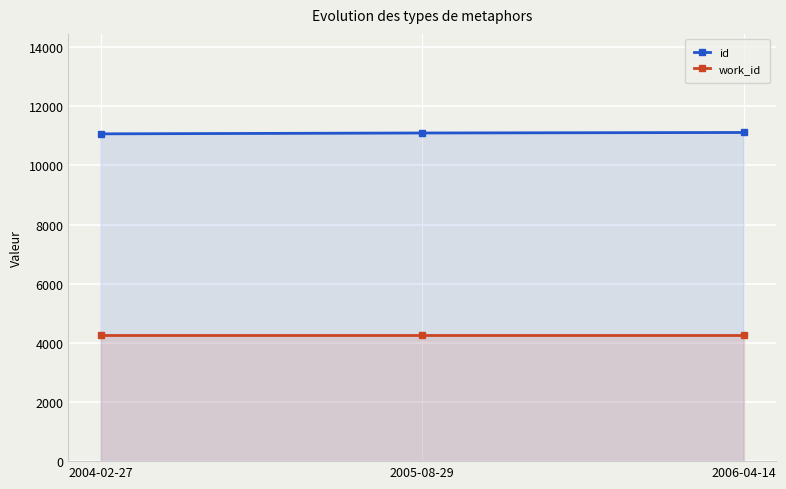

Rank the categories by work_id value from lowest to highest.

2004-02-27, 2005-08-29, 2006-04-14